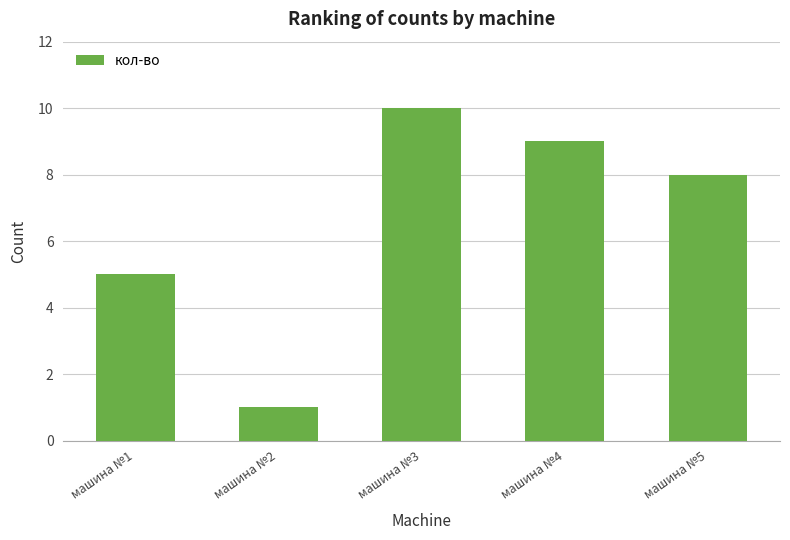

Reading left to right, list all the values displayed in this chart.

5	1	10	9	8